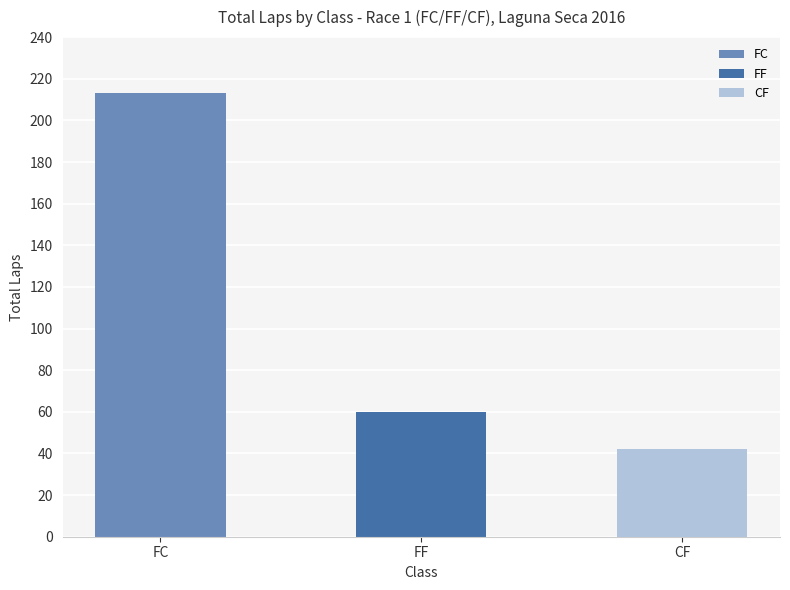

The value of Best Speed at 5 is 27.9. True or false?

False